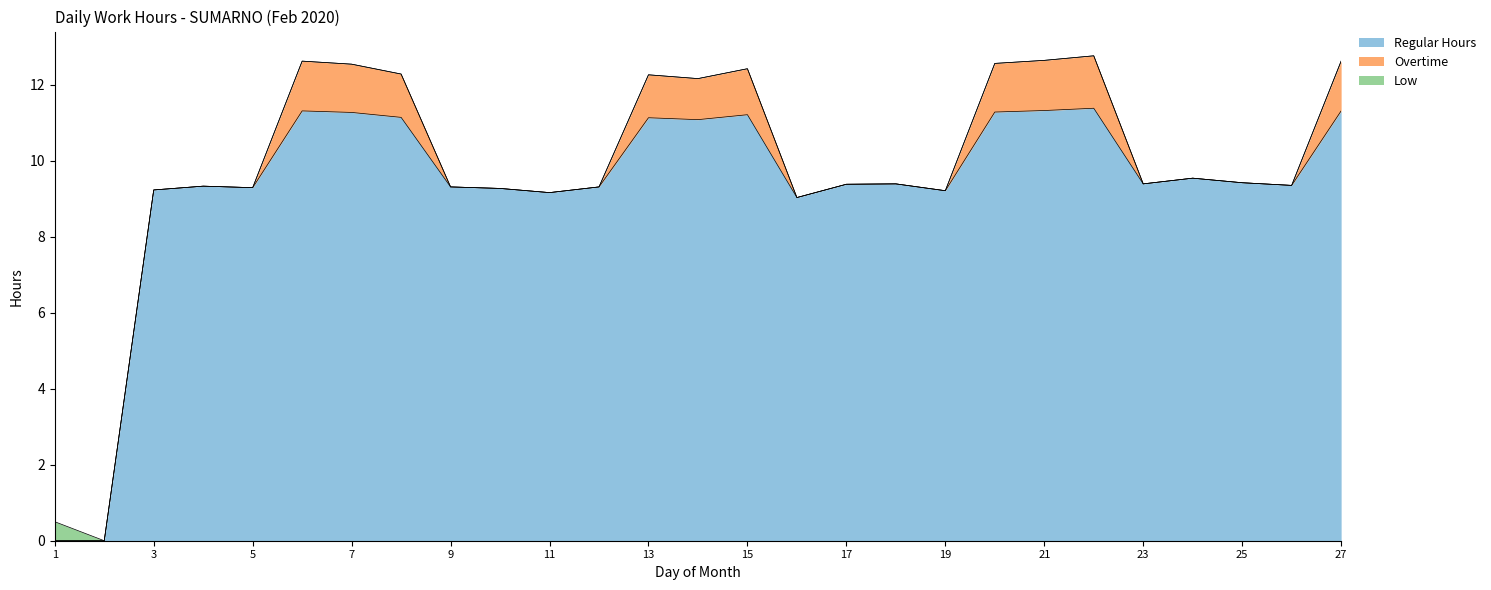

How many data points in Regular Hours are less than 9?

2